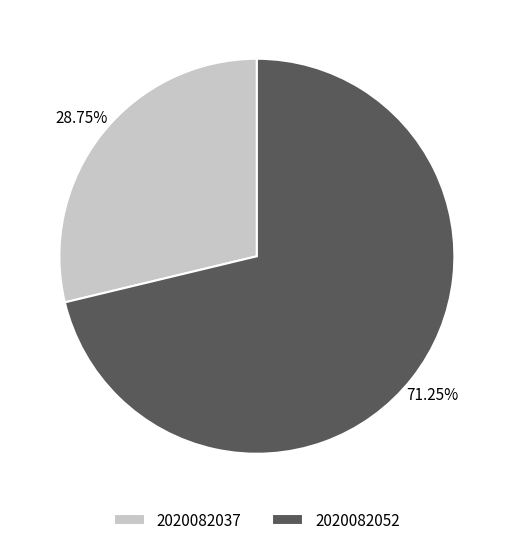

Rank the categories by value from lowest to highest.

2020082037, 2020082052